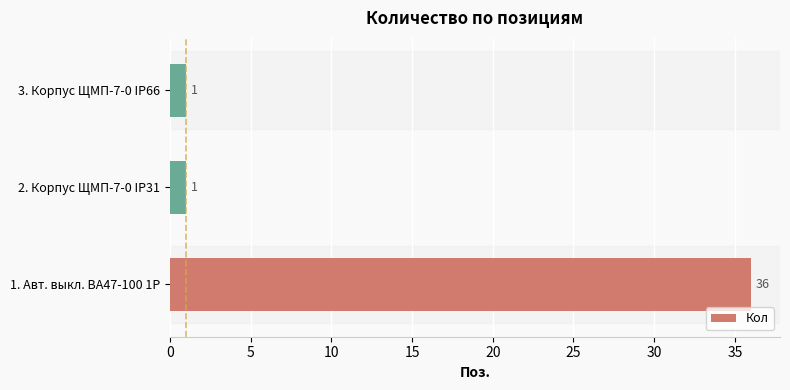

True or false: the data shows 50 at 1. Авт. выкл. ВА47-100 1Р.

False